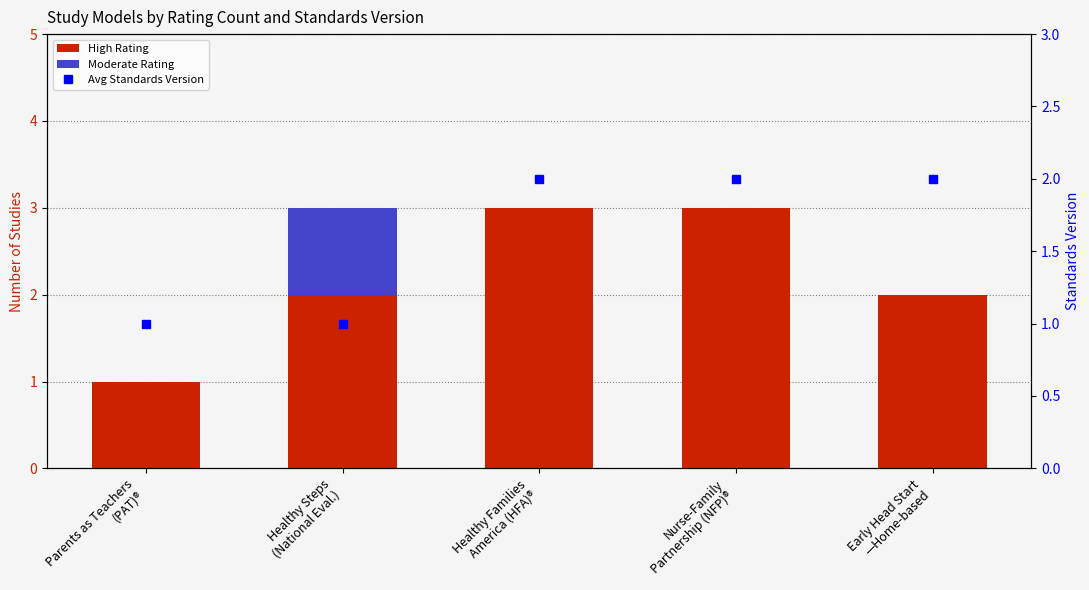

Rank the categories by Moderate Rating value from highest to lowest.

Healthy Steps
(National Eval.), Parents as Teachers
(PAT)®, Healthy Families
America (HFA)®, Nurse-Family
Partnership (NFP)®, Early Head Start
—Home-based